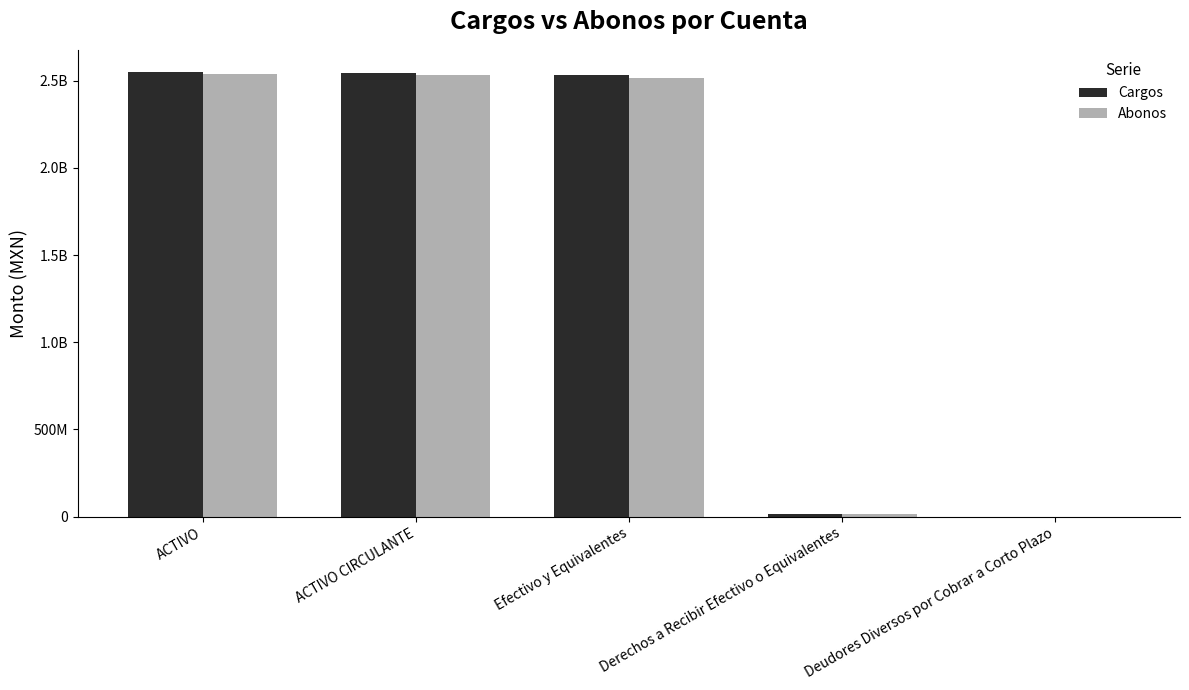

Reading left to right, what are all the values shown in this chart?

Cargos: ACTIVO=2549473896.8	ACTIVO CIRCULANTE=2546452220.4	Efectivo y Equivalentes=2529902353.4	Derechos a Recibir Efectivo o Equivalentes=16549867.0	Deudores Diversos por Cobrar a Corto Plazo=3293.0
Abonos: ACTIVO=2540379646.7	ACTIVO CIRCULANTE=2533835963.7	Efectivo y Equivalentes=2517801447.3	Derechos a Recibir Efectivo o Equivalentes=16034294.8	Deudores Diversos por Cobrar a Corto Plazo=3141.0